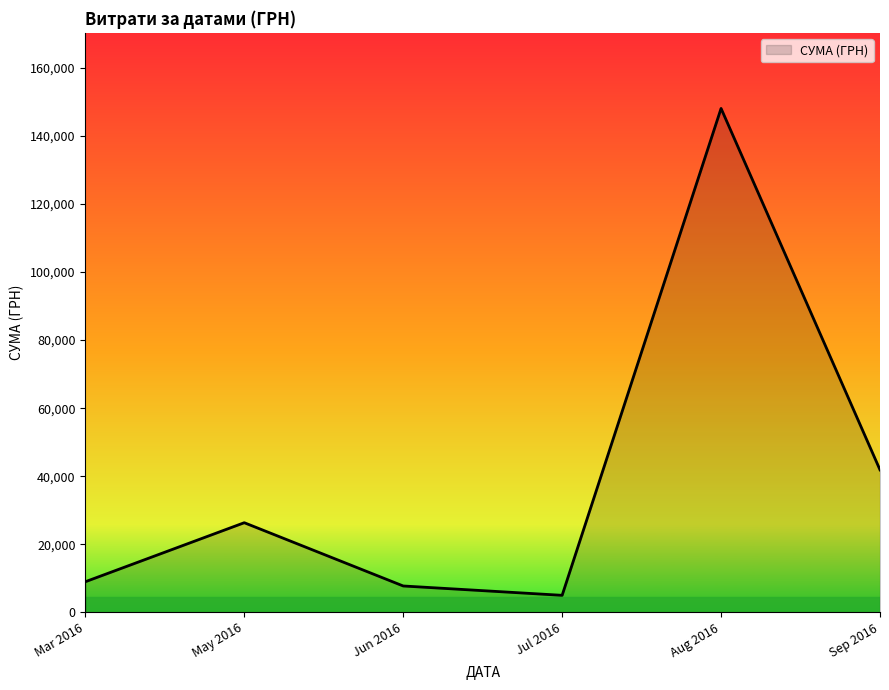

Reading left to right, transcribe all the data shown in this chart.

8977.0	26326.0	7730.0	4982.0	148093.5	41852.9